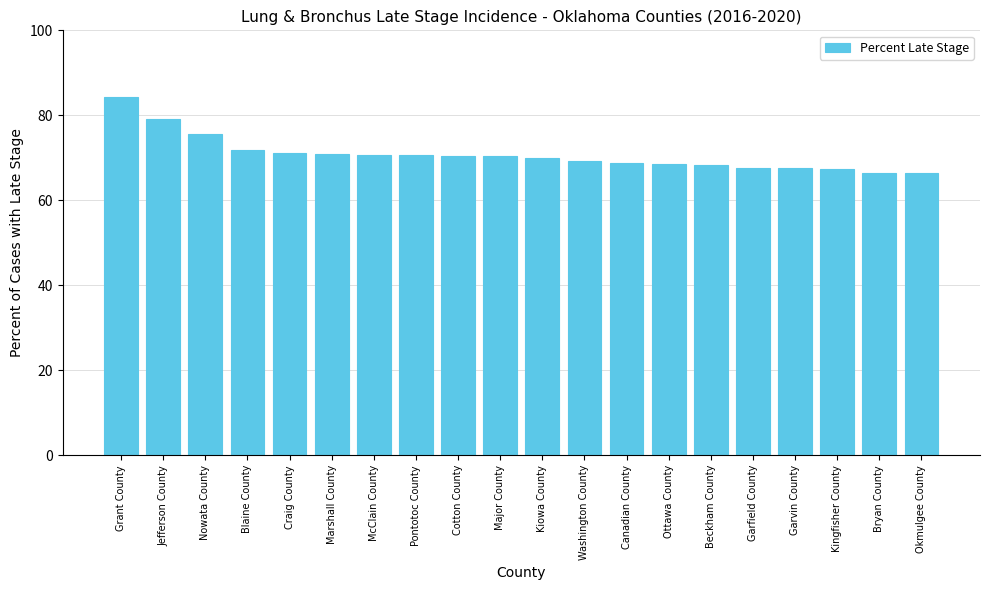

What is the label of the 11th bar from the left?

Kiowa County